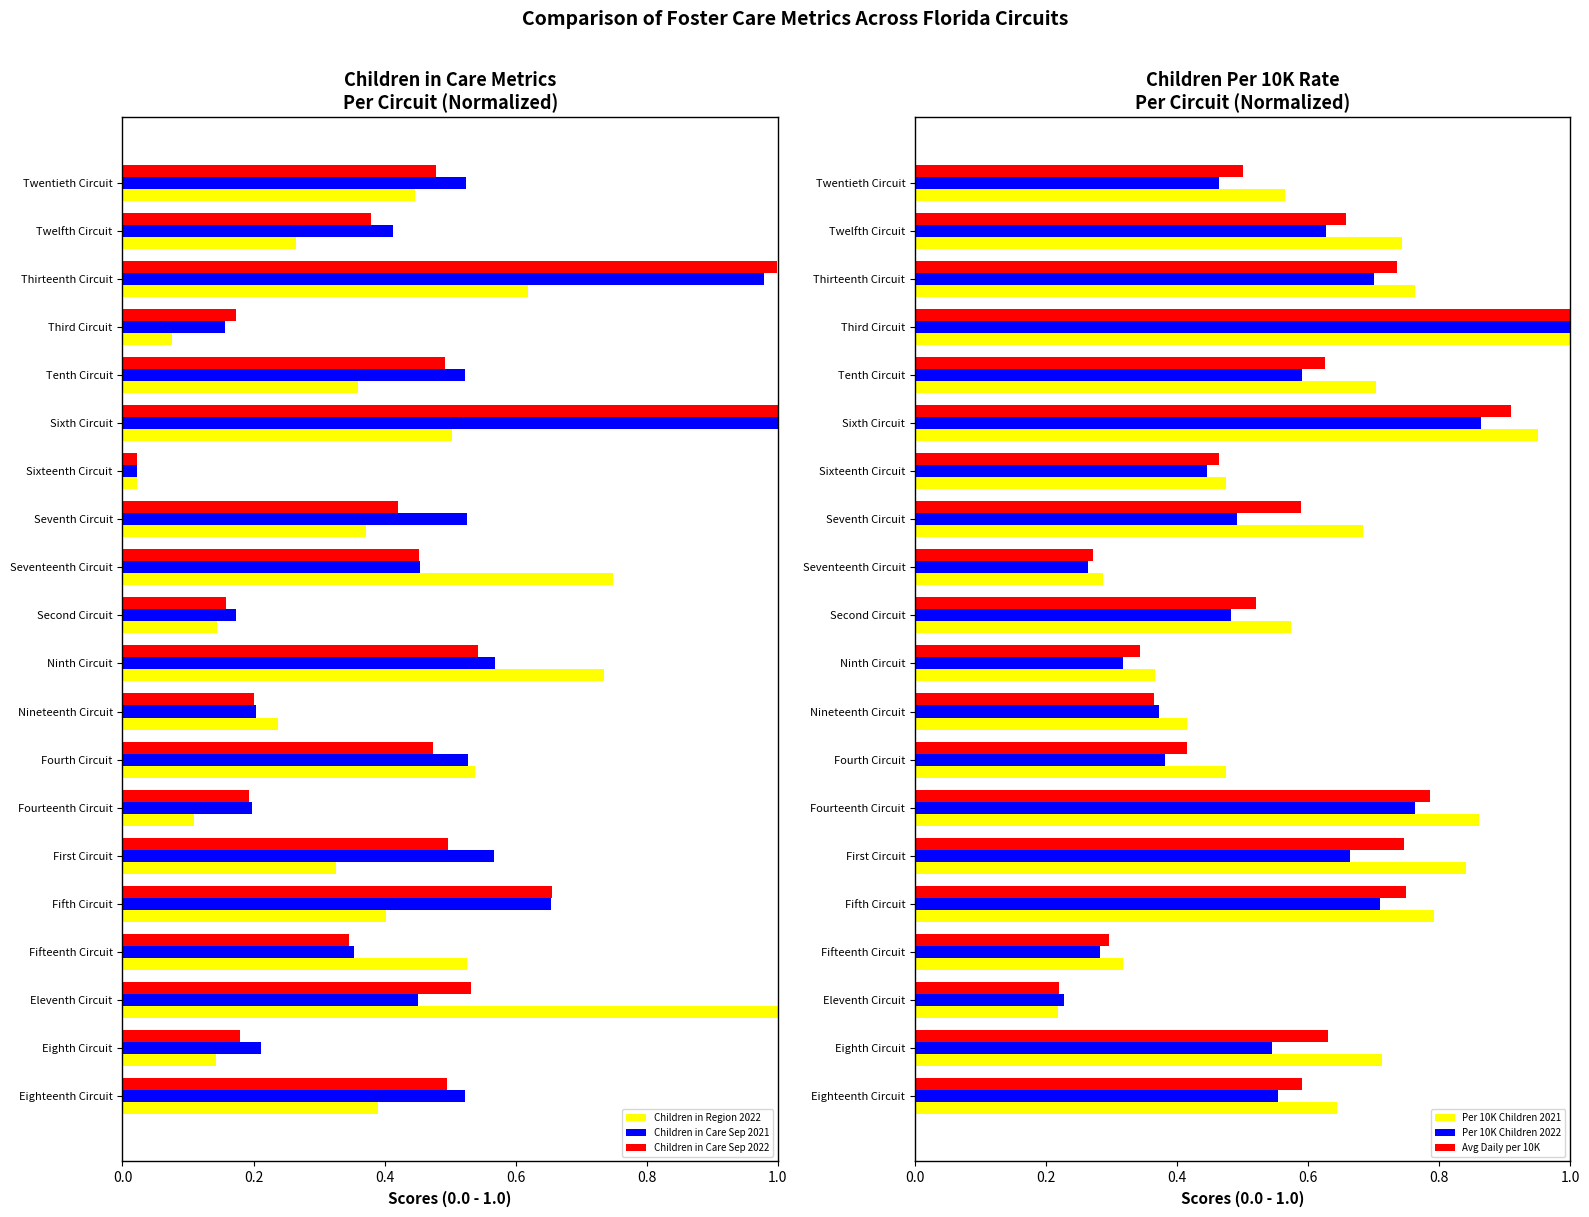

Reading right to left, transcribe all the data shown in this chart.

Children in Region 2022: 0.4	0.3	0.6	0.1	0.4	0.5	0.0	0.4	0.7	0.1	0.7	0.2	0.5	0.1	0.3	0.4	0.5	1.0	0.1	0.4
Children in Care Sep 2021: 0.5	0.4	1.0	0.2	0.5	1.0	0.0	0.5	0.5	0.2	0.6	0.2	0.5	0.2	0.6	0.7	0.4	0.5	0.2	0.5
Children in Care Sep 2022: 0.5	0.4	1.0	0.2	0.5	1.0	0.0	0.4	0.5	0.2	0.5	0.2	0.5	0.2	0.5	0.7	0.3	0.5	0.2	0.5
Per 10K Children 2021: 0.6	0.7	0.8	1.0	0.7	1.0	0.5	0.7	0.3	0.6	0.4	0.4	0.5	0.9	0.8	0.8	0.3	0.2	0.7	0.6
Per 10K Children 2022: 0.5	0.6	0.7	1.0	0.6	0.9	0.4	0.5	0.3	0.5	0.3	0.4	0.4	0.8	0.7	0.7	0.3	0.2	0.5	0.6
Avg Daily per 10K: 0.5	0.7	0.7	1.0	0.6	0.9	0.5	0.6	0.3	0.5	0.3	0.4	0.4	0.8	0.7	0.8	0.3	0.2	0.6	0.6